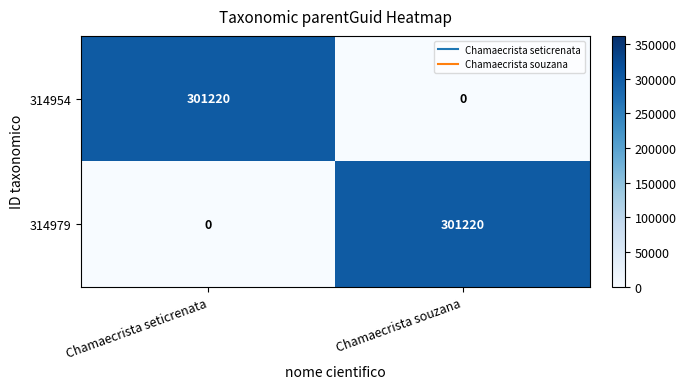

What is the difference between the 314979 values at Chamaecrista seticrenata and Chamaecrista souzana?

301220